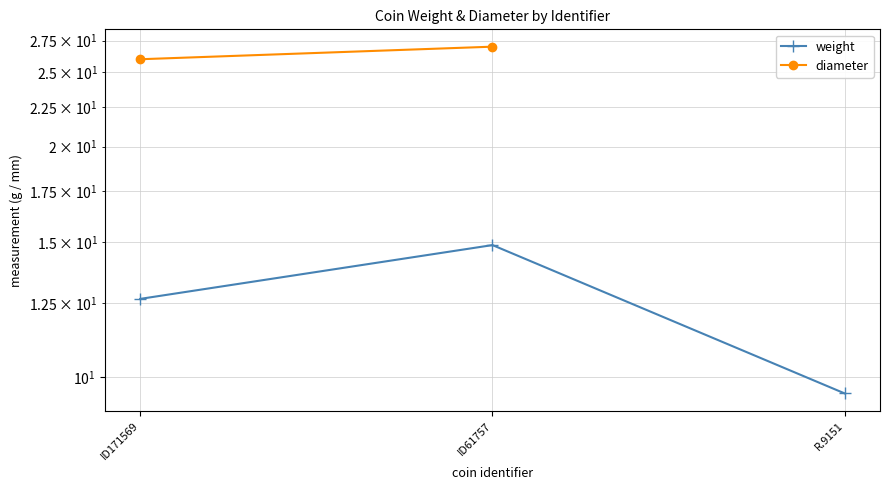

What is the label of the 2nd point from the left?

ID61757